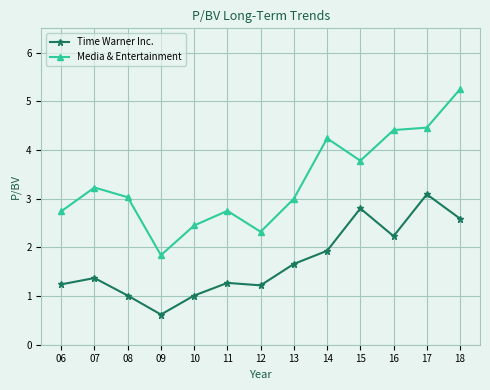

True or false: Media & Entertainment and Time Warner Inc. cross at least once.

False